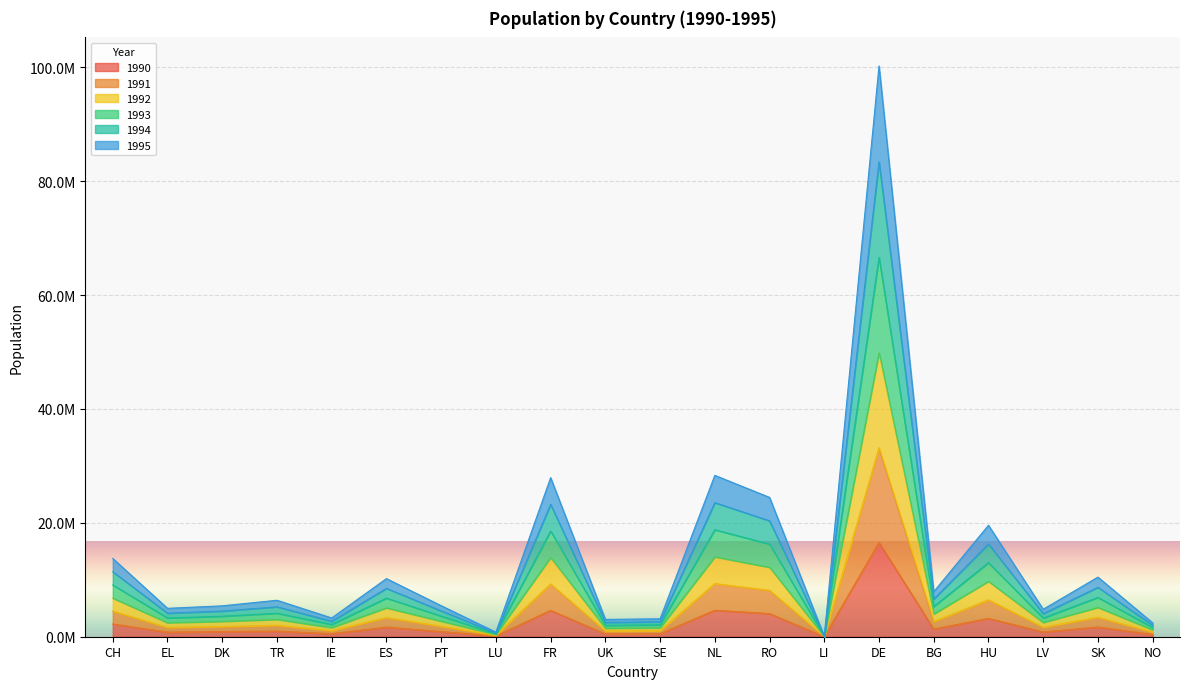

Which series changed the most between SE and LV?

1993